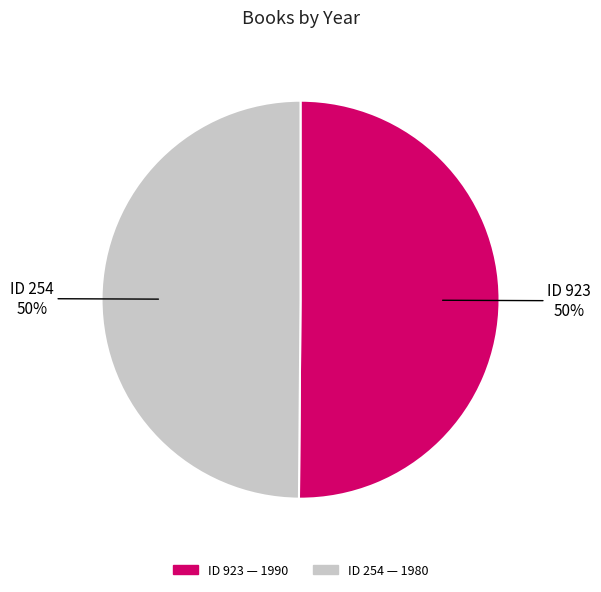

To the nearest percent, what is the average slice percentage?

50%